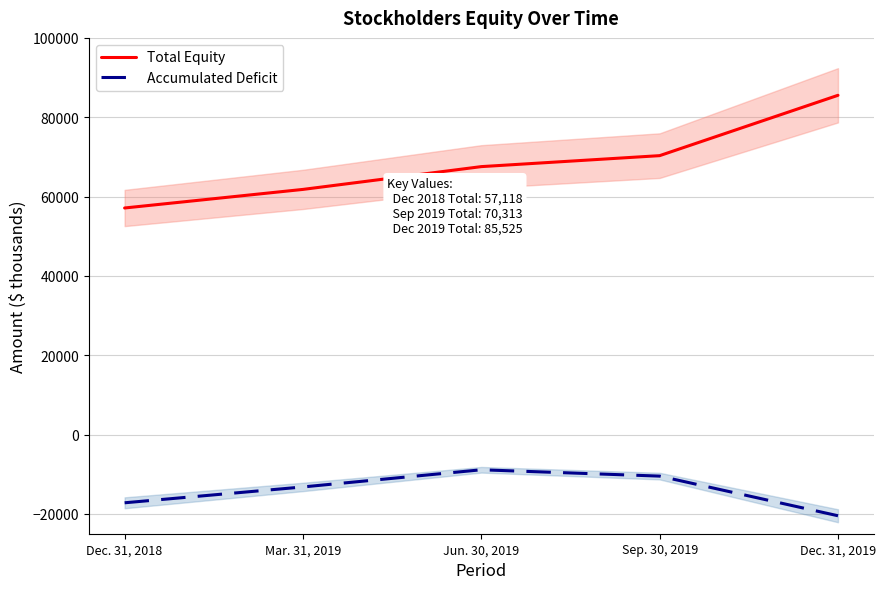

Rank the series by their average value, from highest to lowest.

Total Equity, Accumulated Deficit